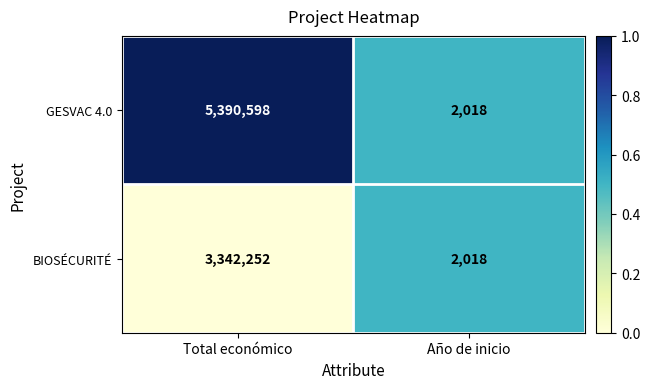

Between Total económico and Año de inicio, which series saw the biggest shift?

GESVAC 4.0